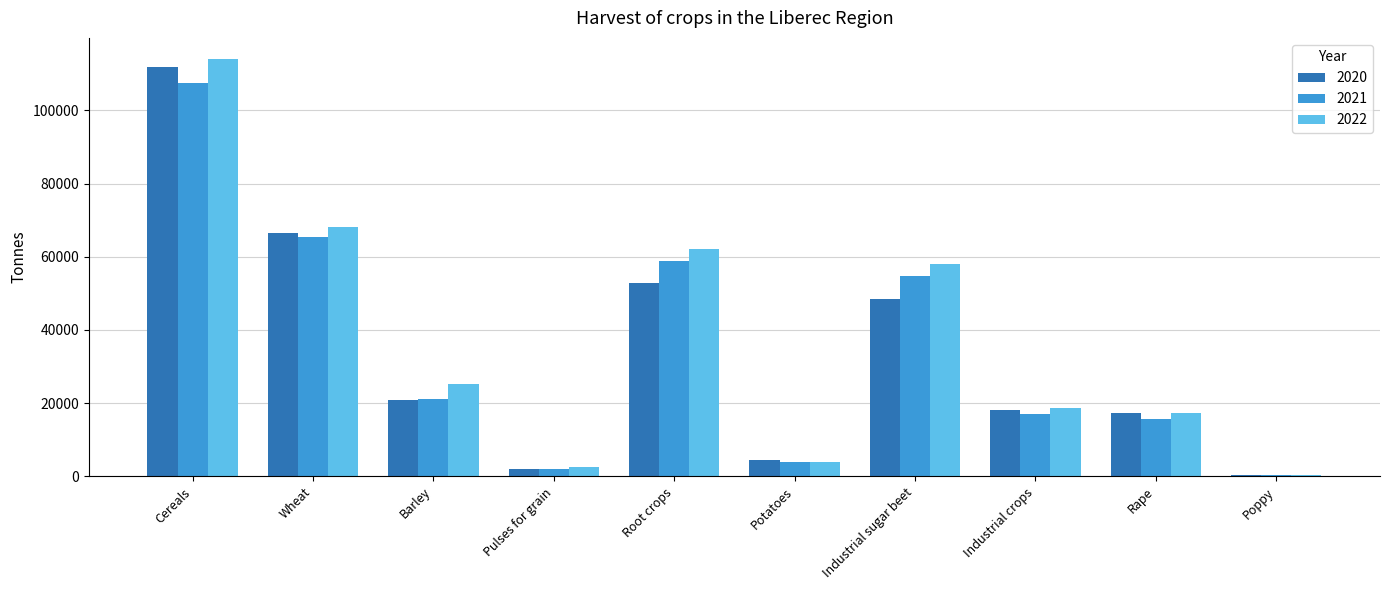

What is the approximate value of 2021 at Wheat?

65485.1